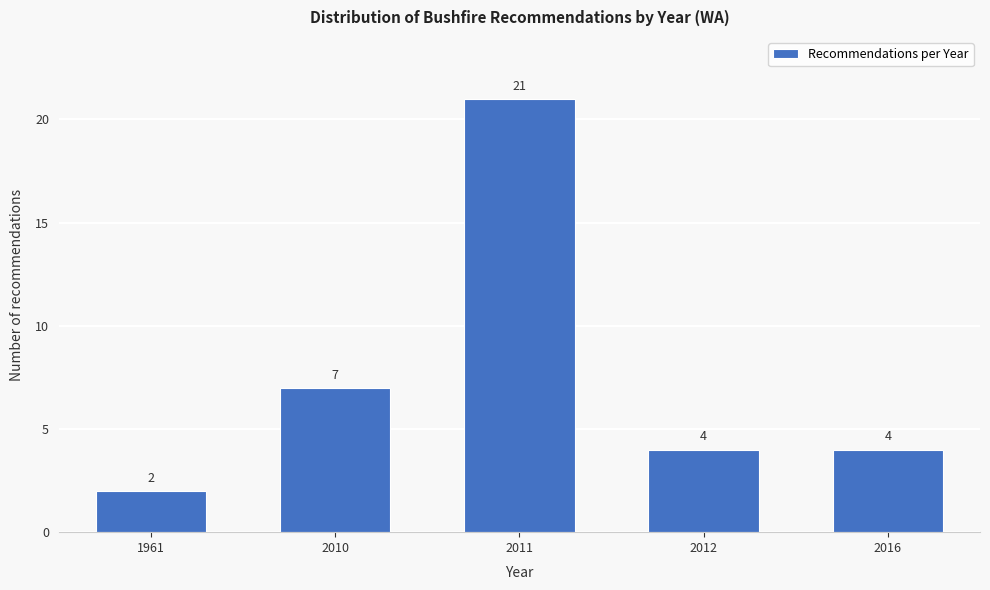

Reading left to right, transcribe all the data shown in this chart.

1961=2	2010=7	2011=21	2012=4	2016=4